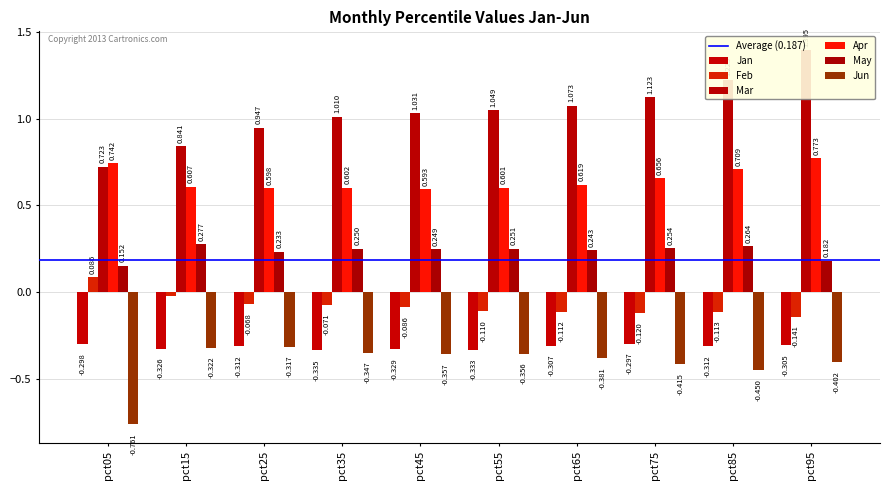

At how many categories does at least one series exceed 1?

7